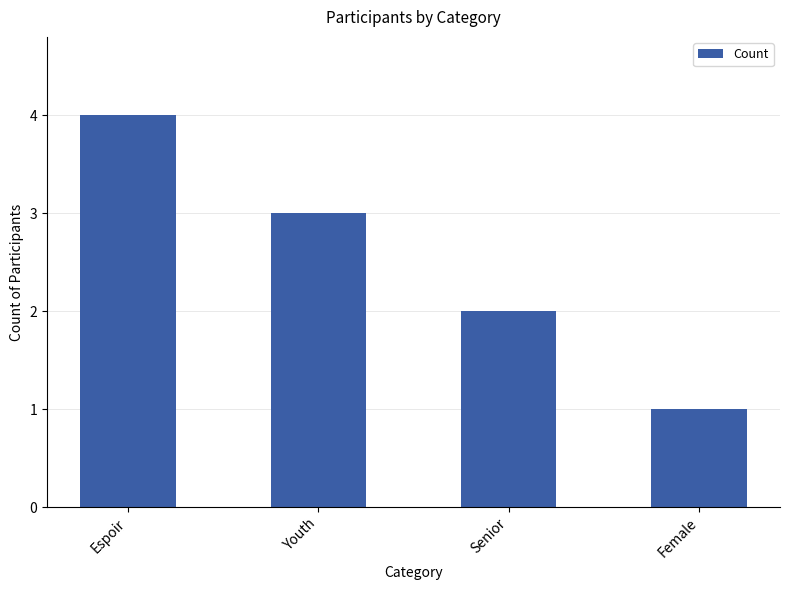

Which category has the lowest value across all series?

Female